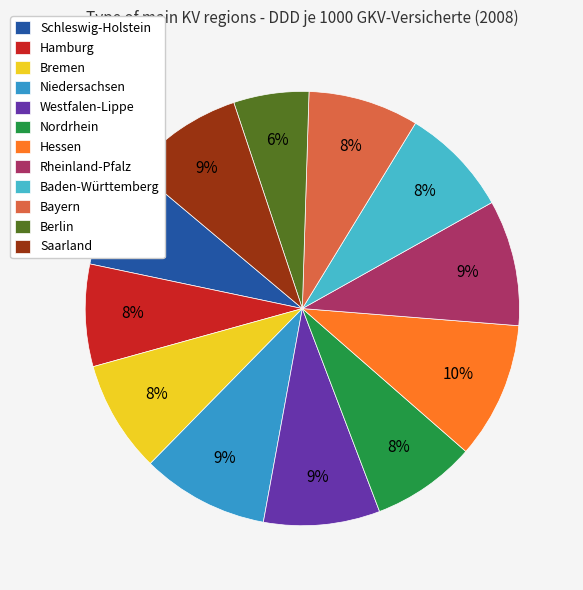

To the nearest percent, what is the average slice percentage?

8%